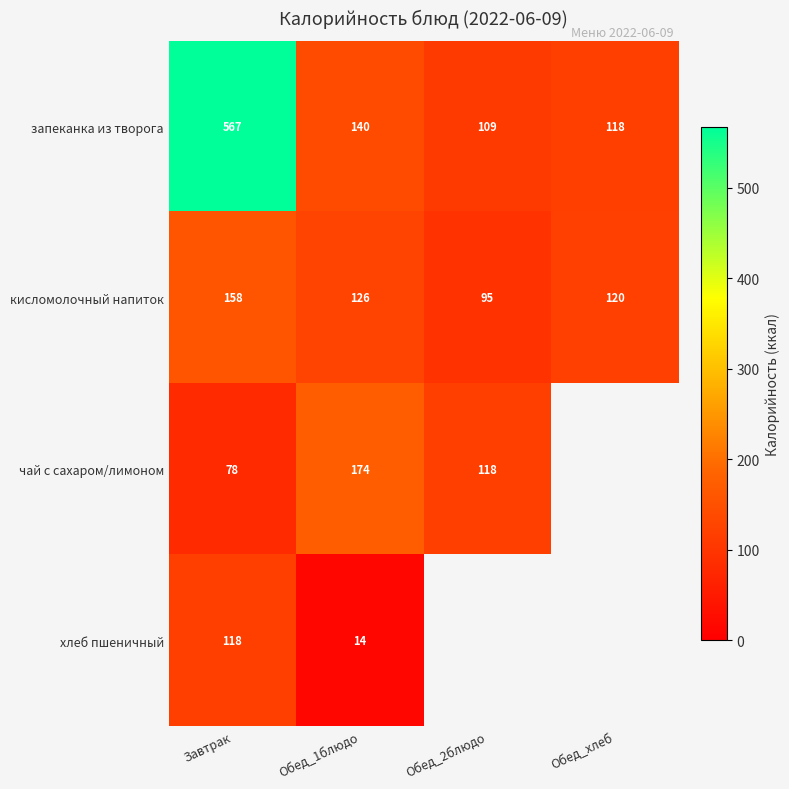

What is the sum of the чай с сахаром/лимоном values at Обед_1блюдо and Завтрак?

252